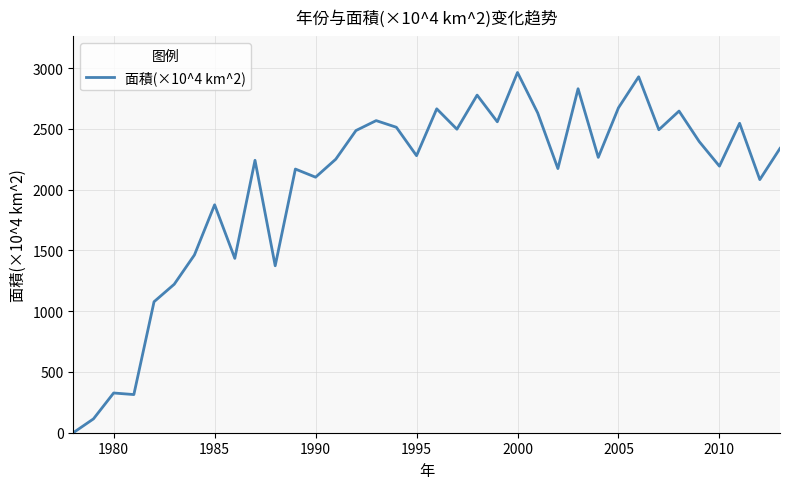

What is the difference between the maximum and minimum values?

2964.7